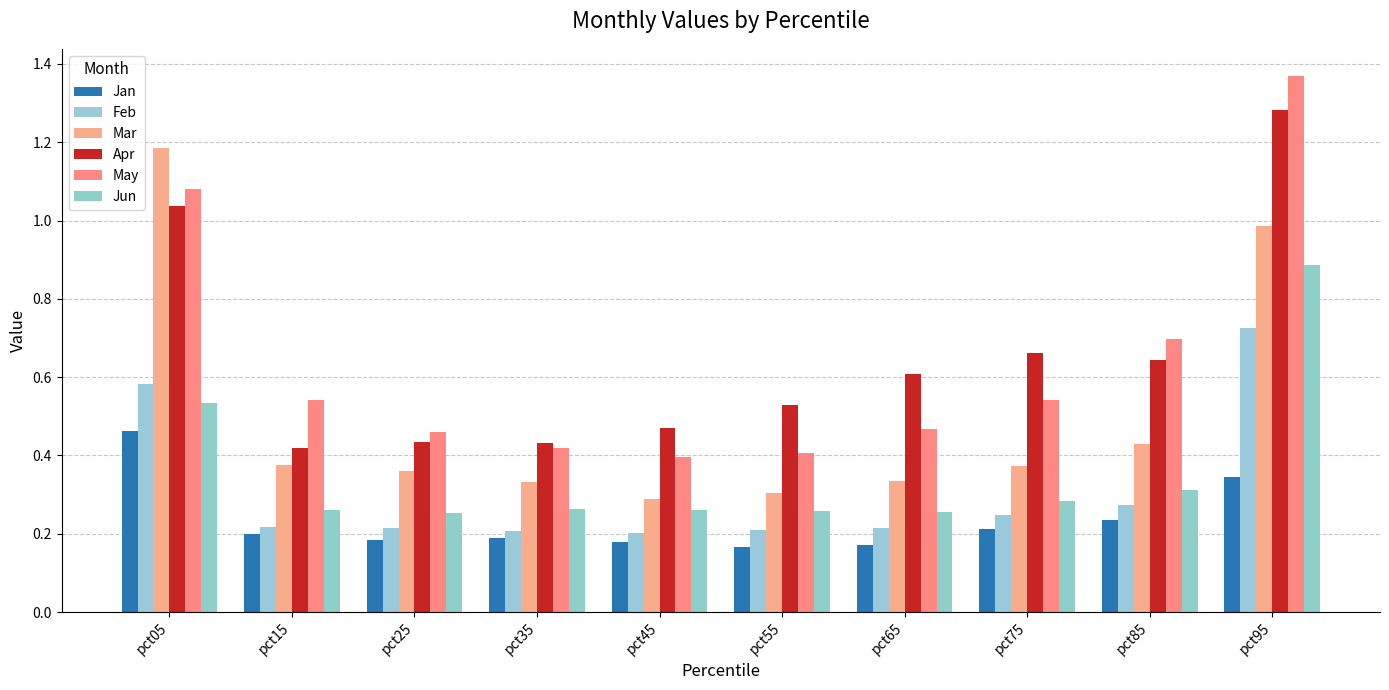

Are the bars grouped side by side (vs. stacked)?

Yes